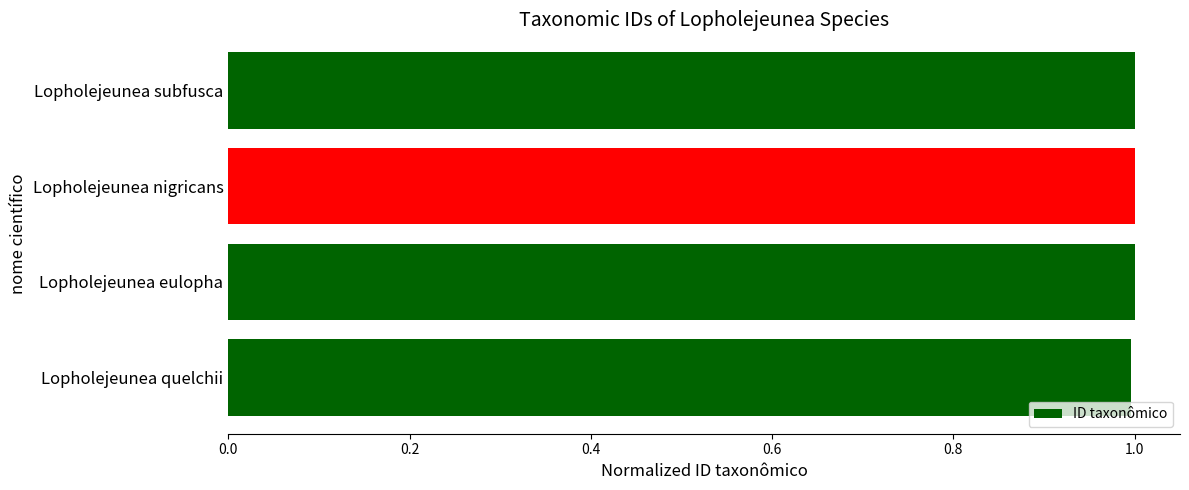

Reading top to bottom, transcribe all the data shown in this chart.

Lopholejeunea subfusca=1.0	Lopholejeunea nigricans=1.0	Lopholejeunea eulopha=1.0	Lopholejeunea quelchii=1.0